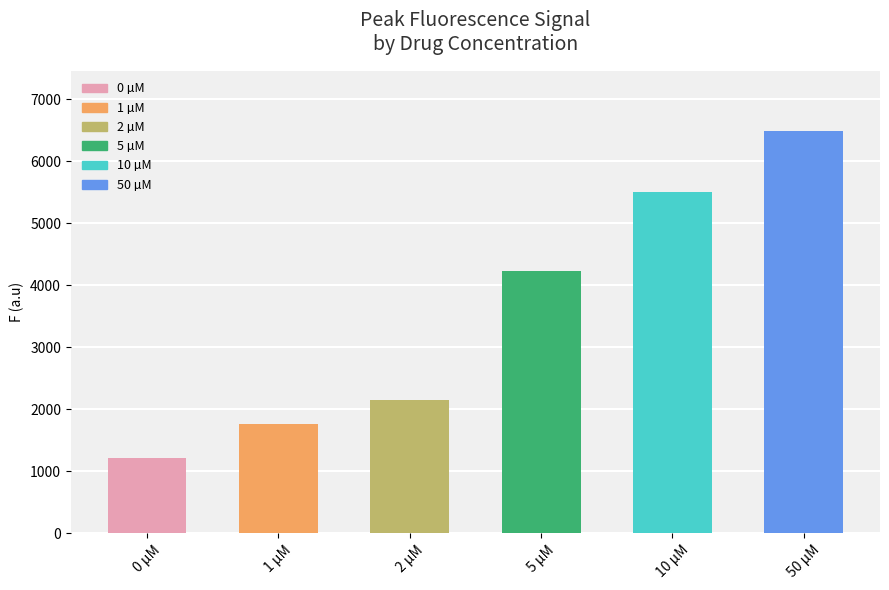

What is the difference between the second highest and minimum values?

4294